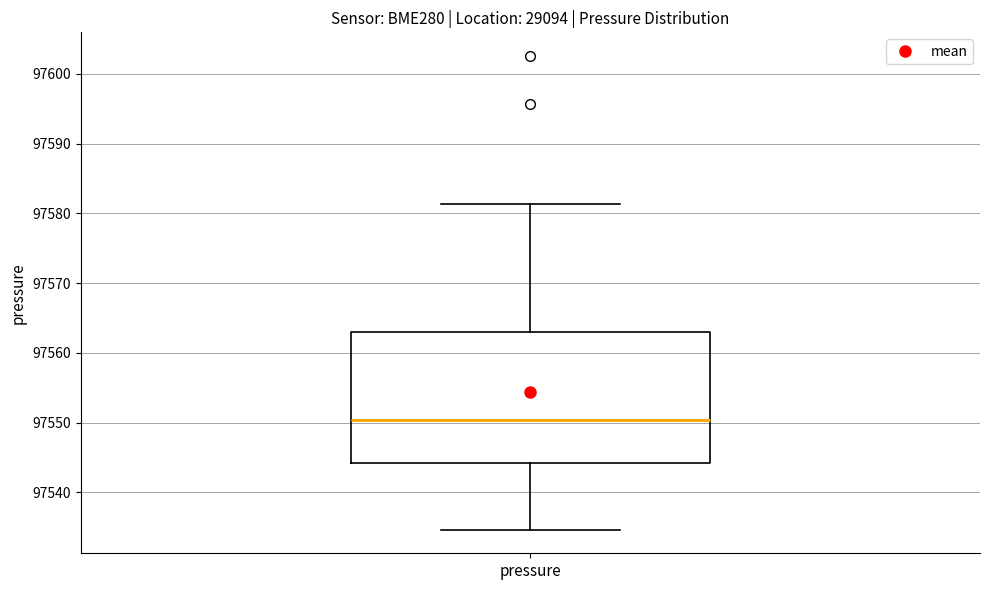

Read this box plot against the y-axis: the position of the median line, the range covered by the box, and the ends of both whiskers. The values are not printed on the chart, so give them approximately, as read against the axis.

median 97550, box 97544 to 97563, whiskers 97535 to 97581